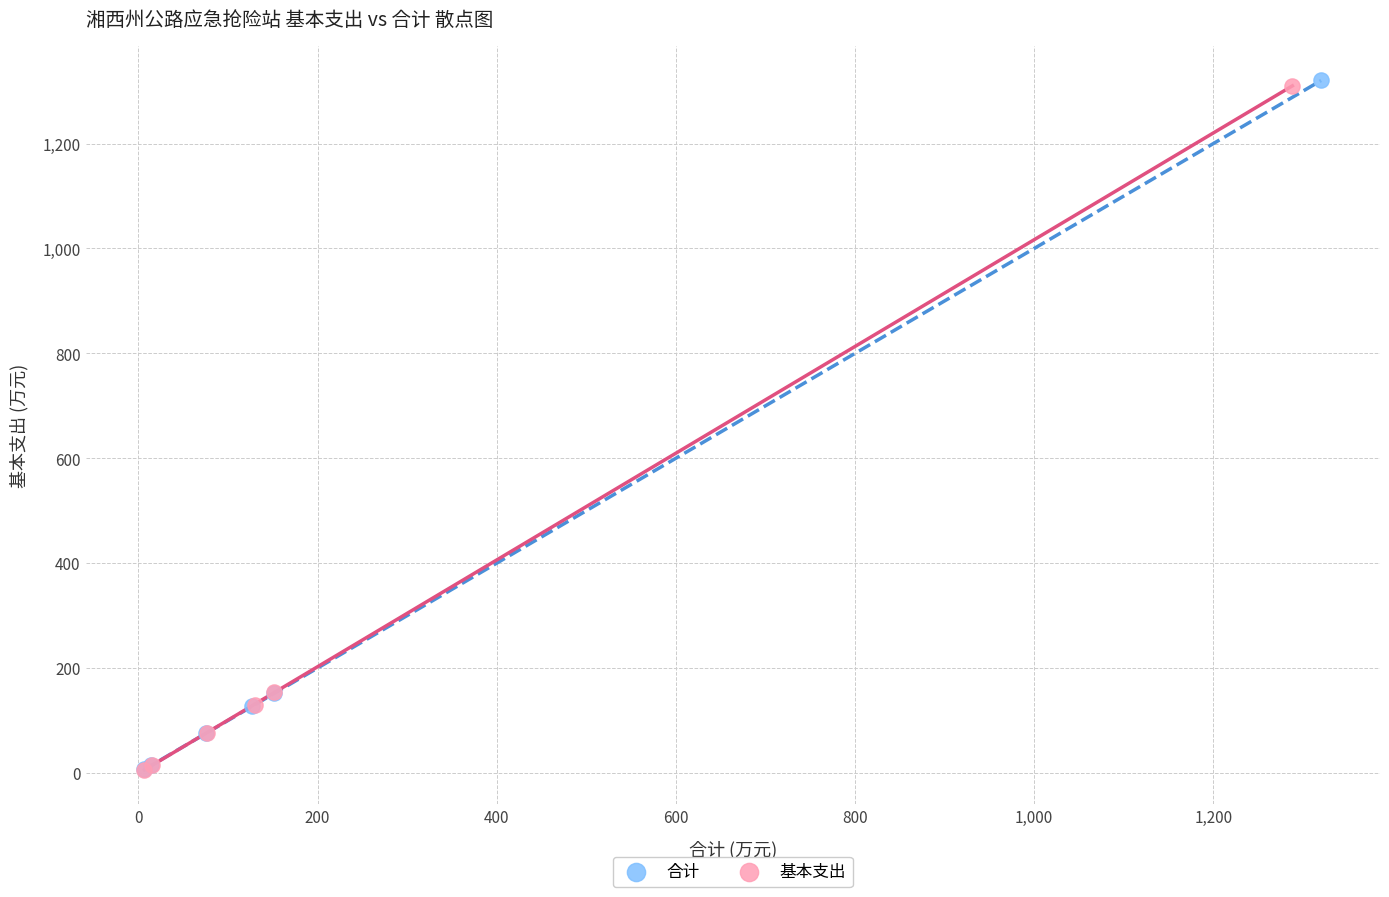

Which series has the widest spread of Y values?

合计